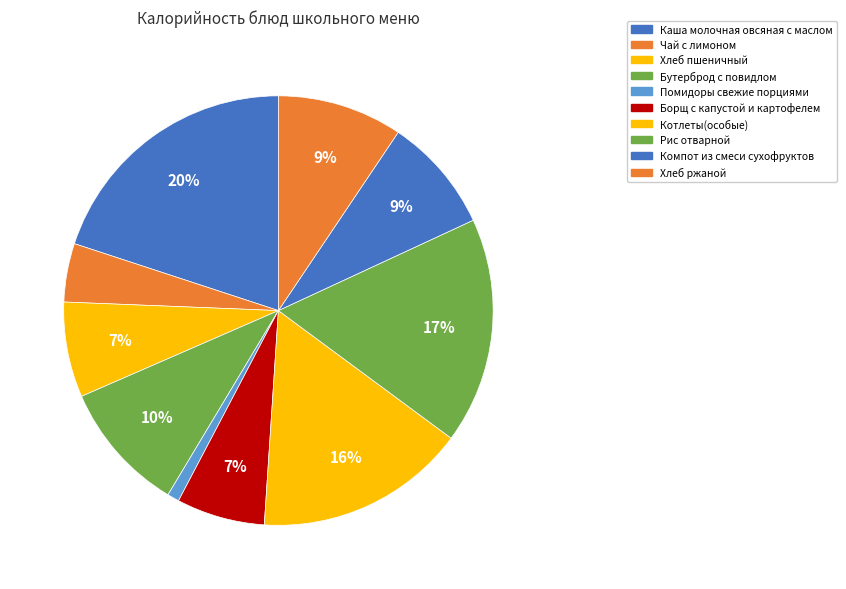

Is the sum of Котлеты(особые) and Компот из смеси сухофруктов greater than half?

No